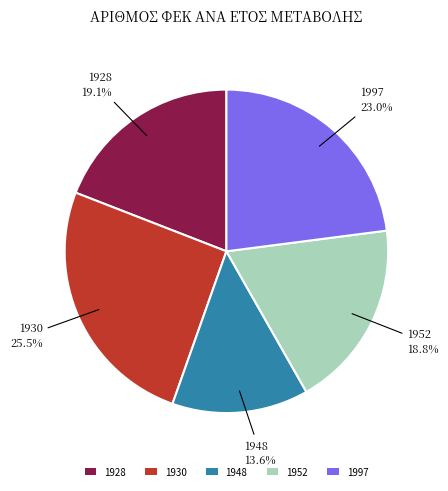

Does any single category account for the majority?

No